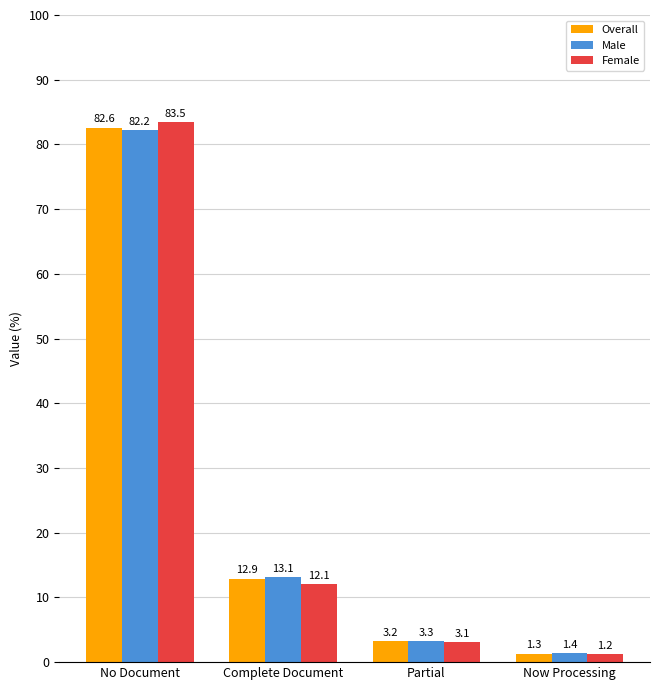

How many values in the Male series are below 13?

2